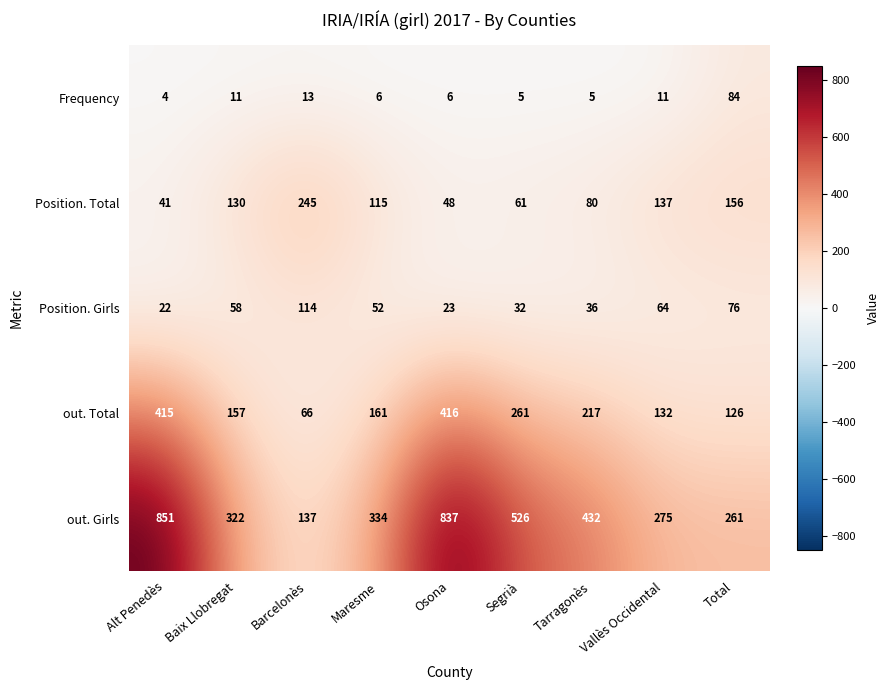

The value of Position. Total at Osona is 18. True or false?

False